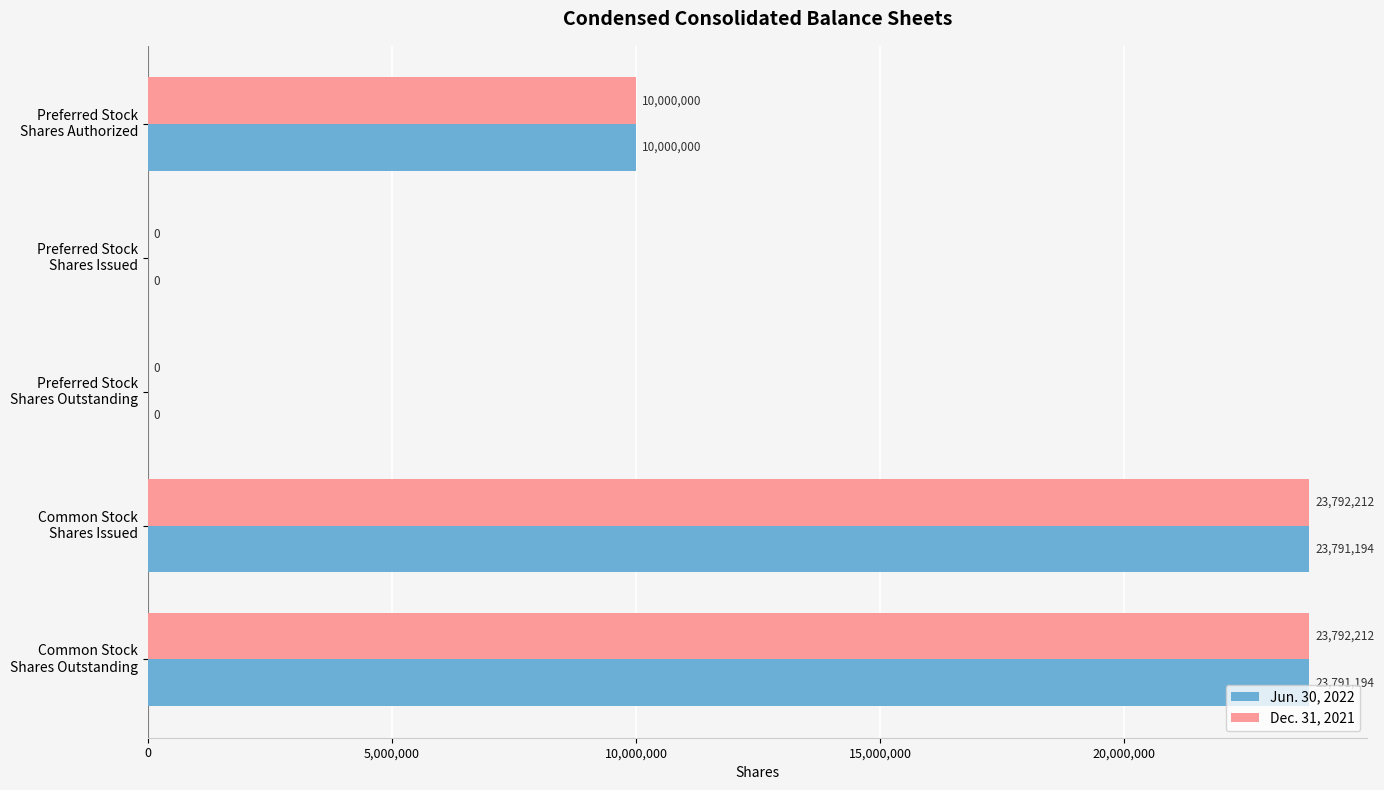

What is the maximum value for Jun. 30, 2022?

23791194